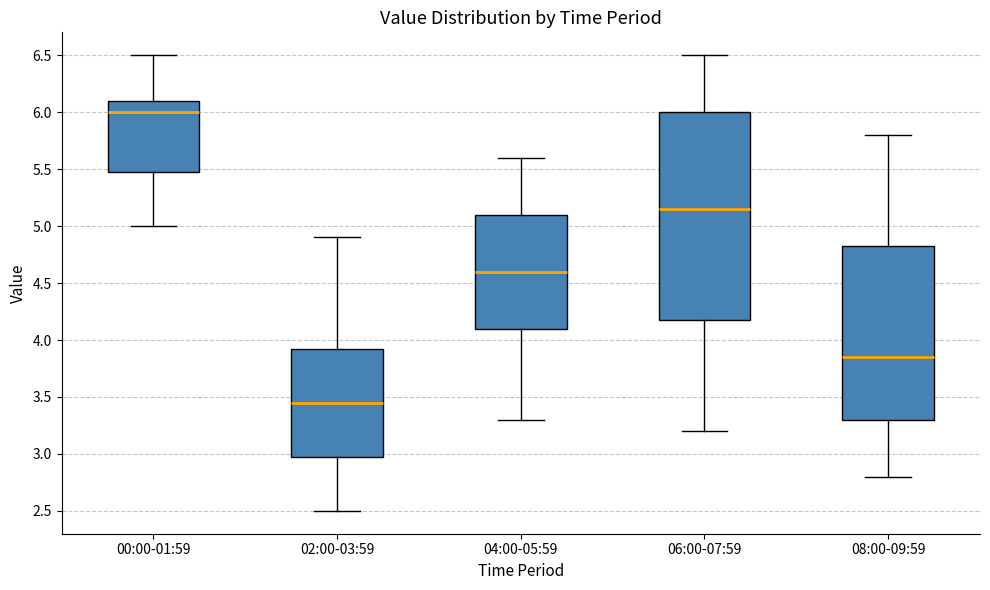

Where does the median line of the box for 06:00-07:59 sit on the y-axis? The values are not printed on the chart, so give them approximately, as read against the axis.

5.15